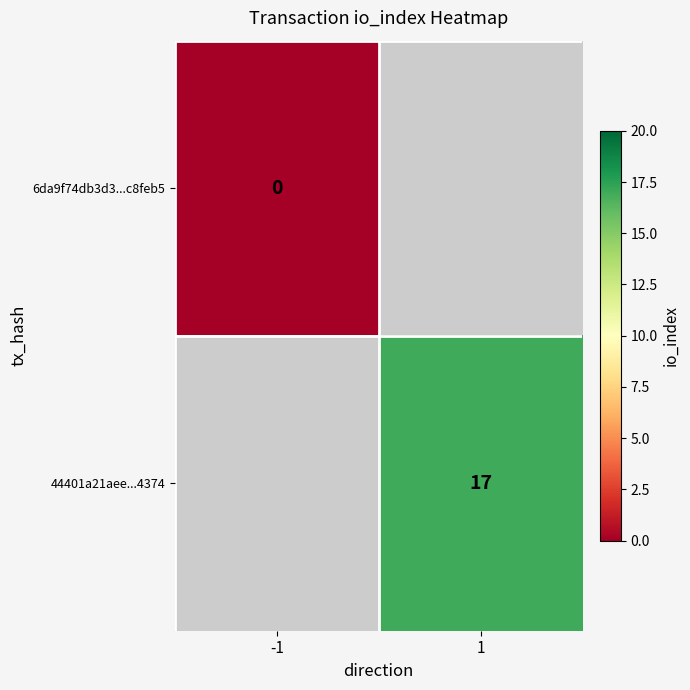

The 44401a21aee...4374 series shows 17 at 1. True or false?

True